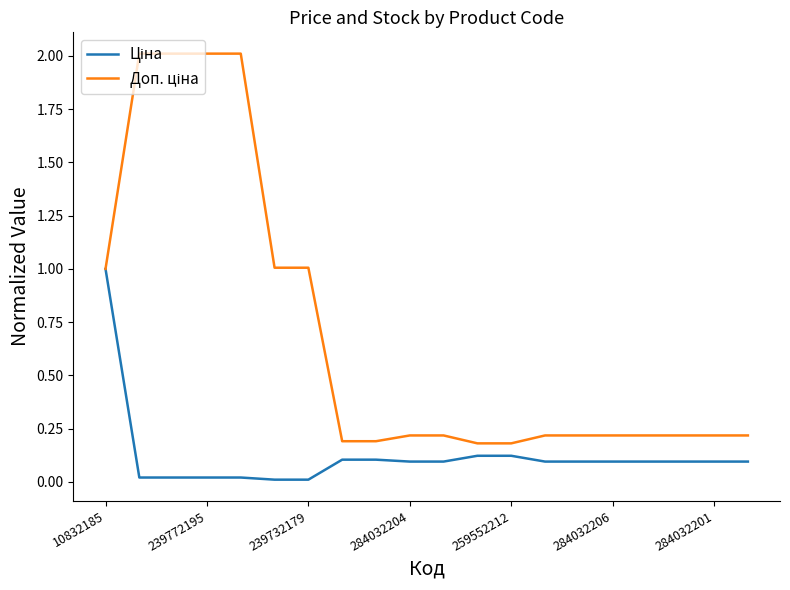

What is the maximum value shown in the chart?

2.0